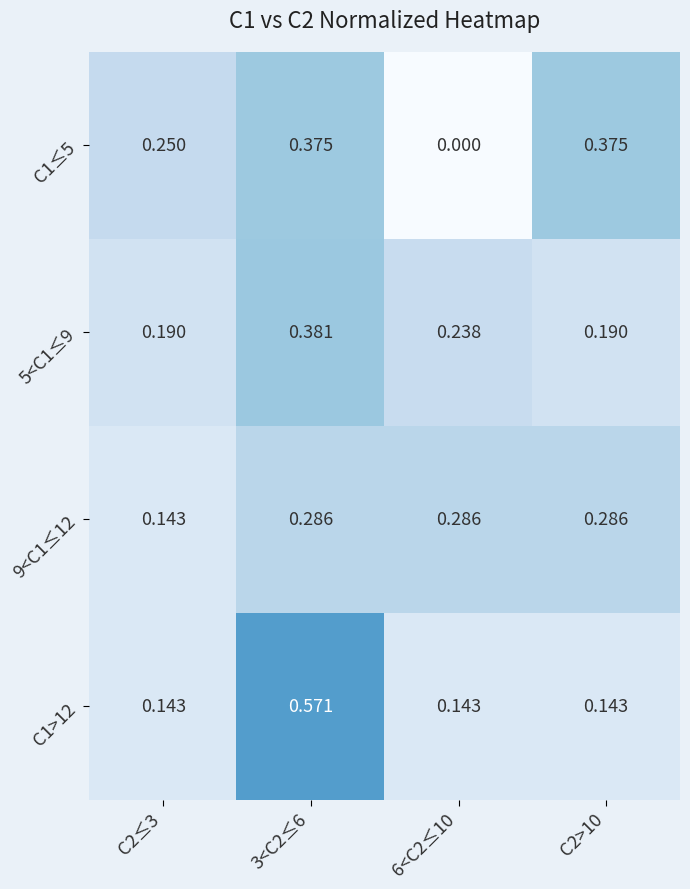

Which series changed the most between 6<C2≤10 and C2>10?

C1≤5